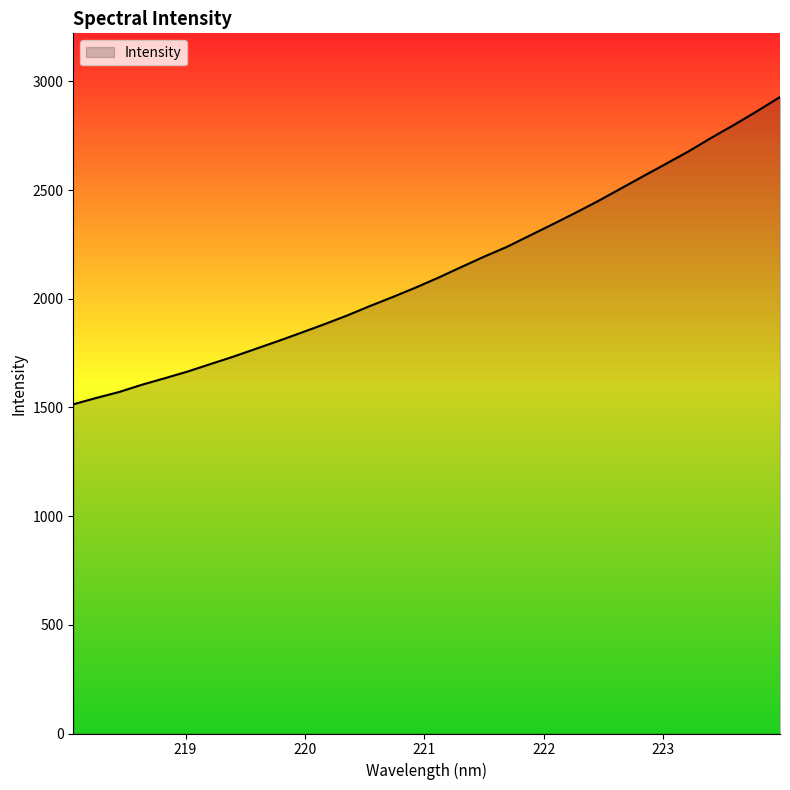

How many lines are shown in the chart?

1